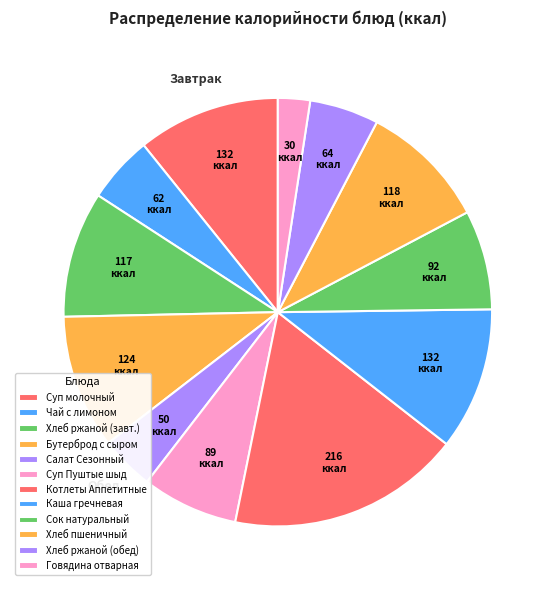

What is the change in value from Суп Пуштые шыд to Котлеты Аппетитные?

+127.0